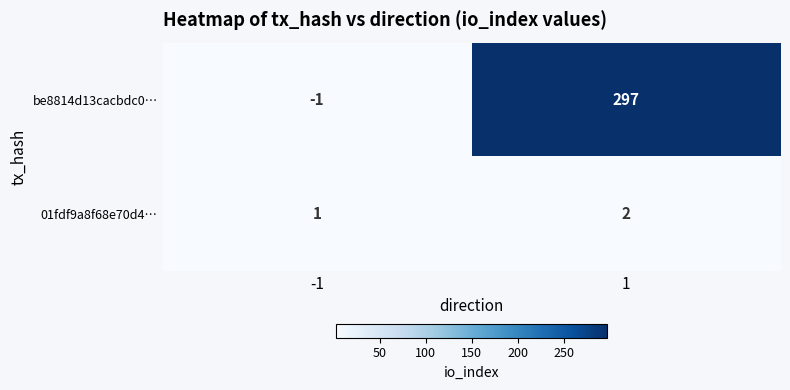

Read the be8814d13cacbdc0… value at 1.

297